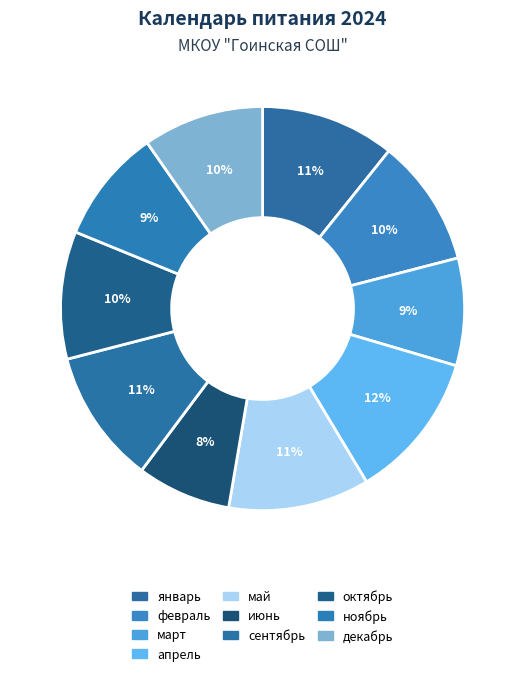

How many segments does this pie chart have?

10